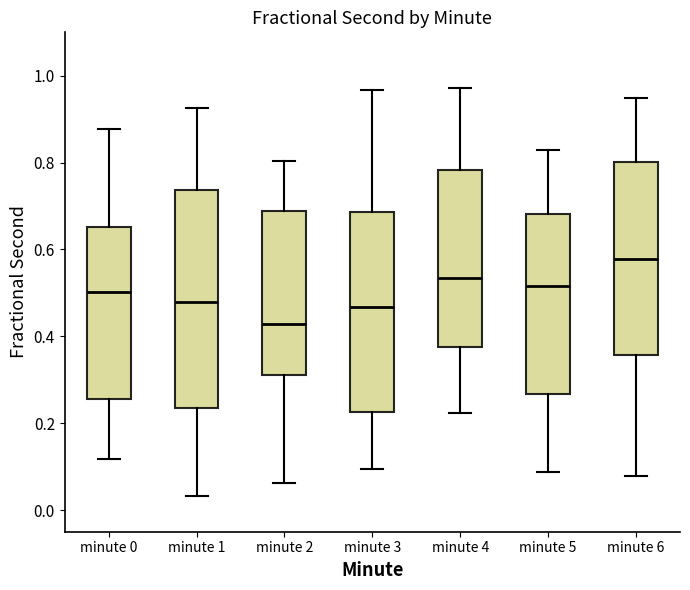

Where does the lower whisker of the box for minute 0 end on the y-axis? The values are not printed on the chart, so give them approximately, as read against the axis.

0.12